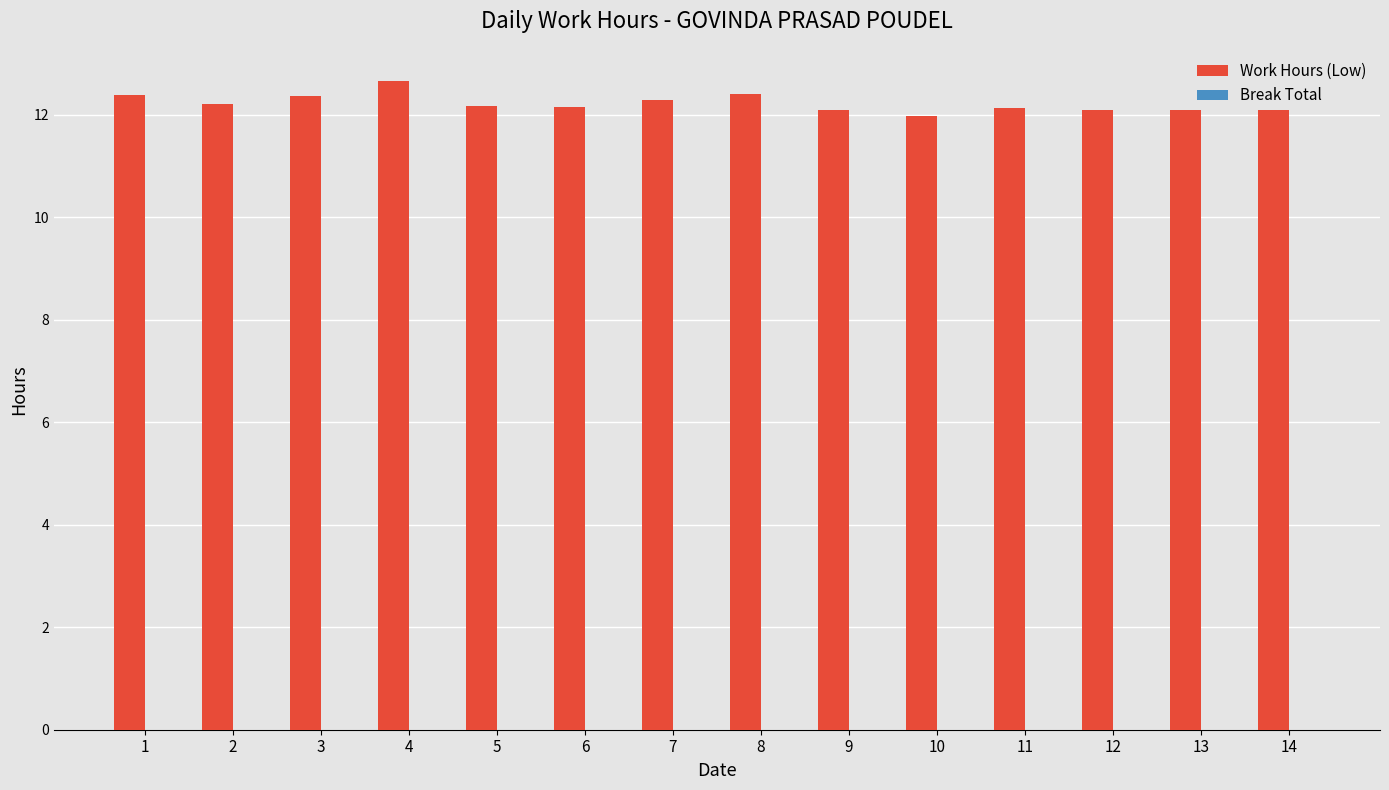

What is the change in value from 7 to 10?

-0.3